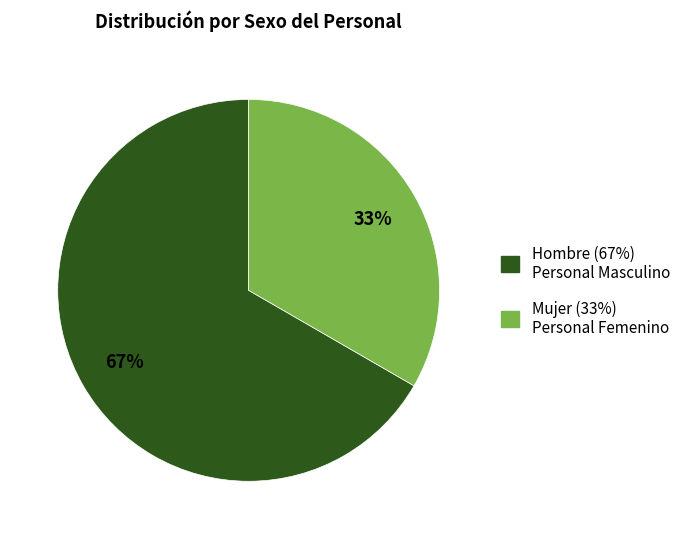

Which slice is the smallest?

Mujer